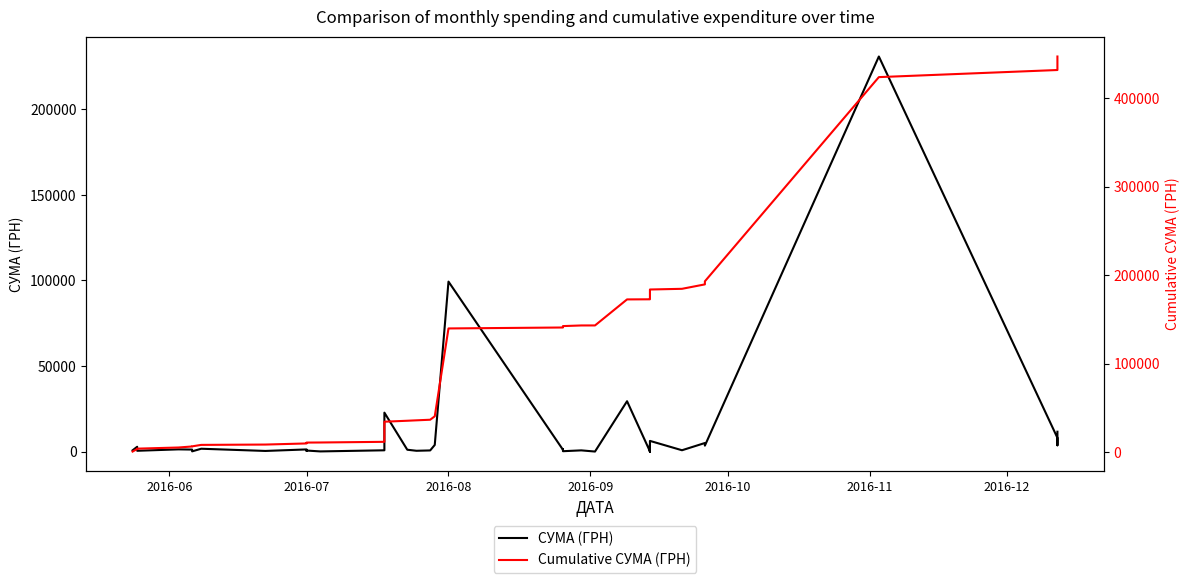

The СУМА (ГРН) series shows 1037.8 at 34. True or false?

False